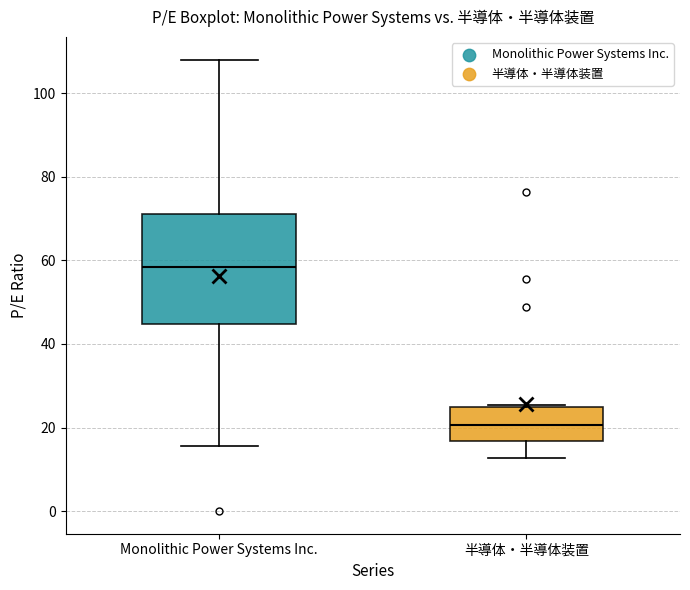

Which box is the tallest, from its lower edge to its upper edge?

Monolithic Power Systems Inc.